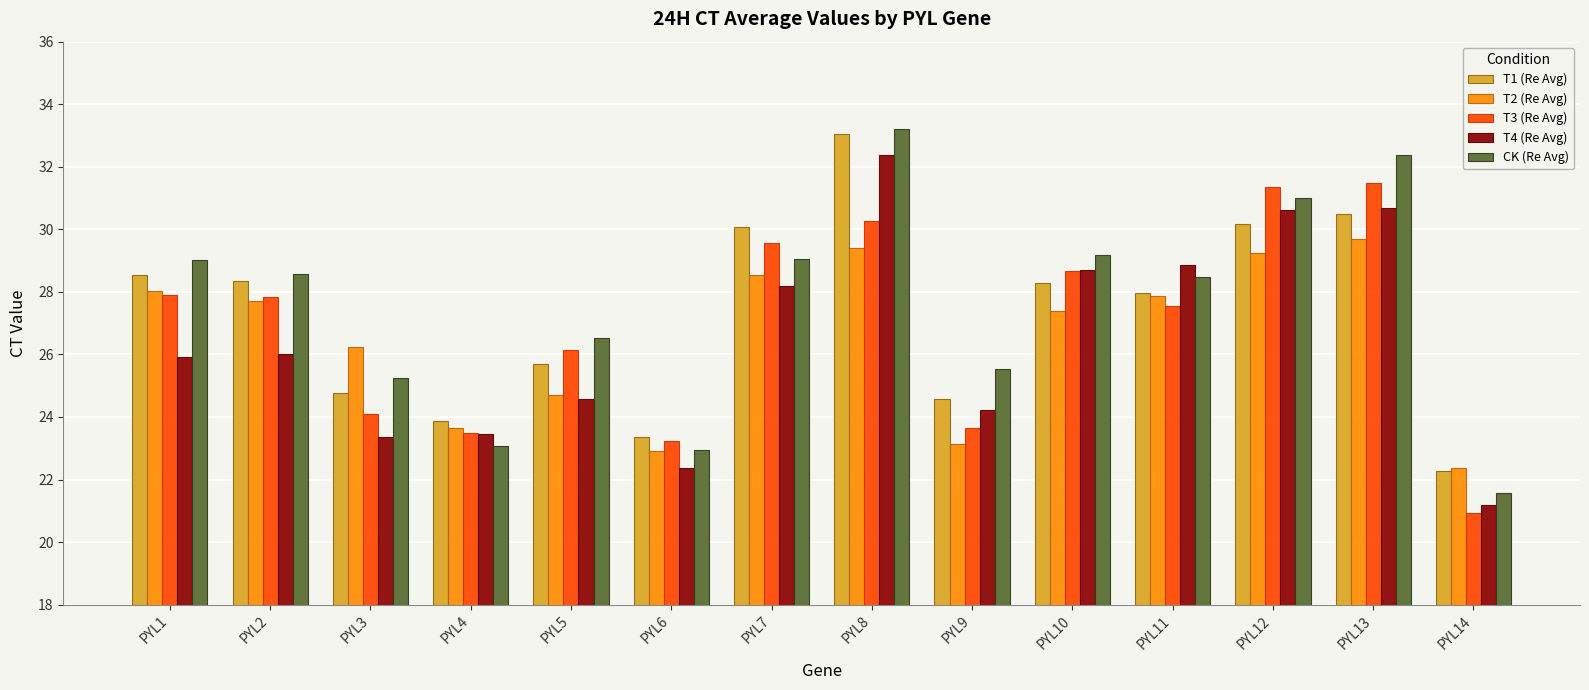

At which label does T3 (Re Avg) first exceed 27?

PYL1